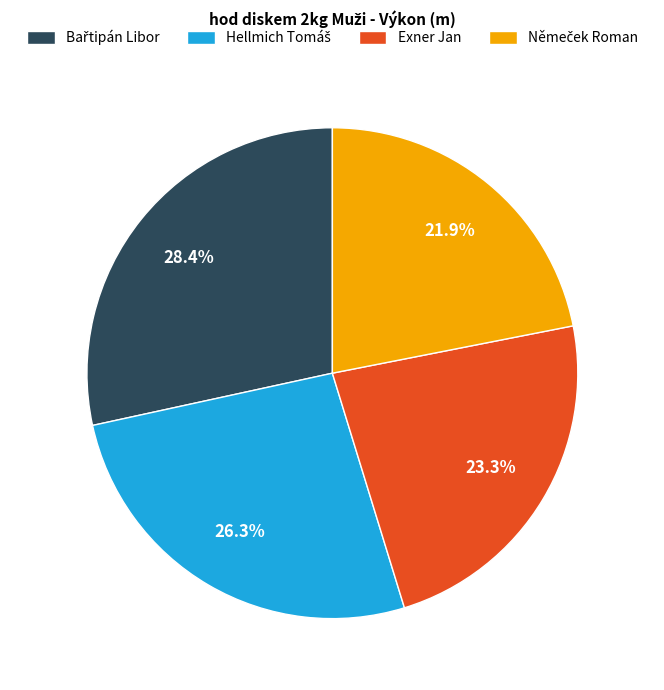

Does any single category account for the majority?

No